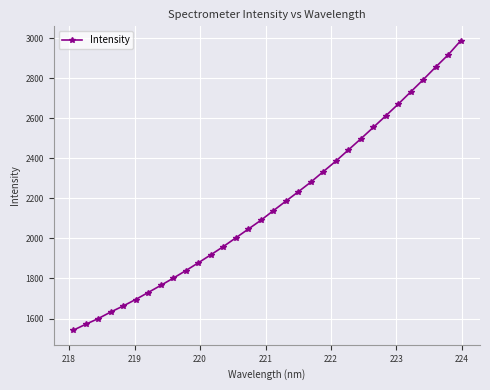

What is the difference between the maximum and second lowest values?

1416.4